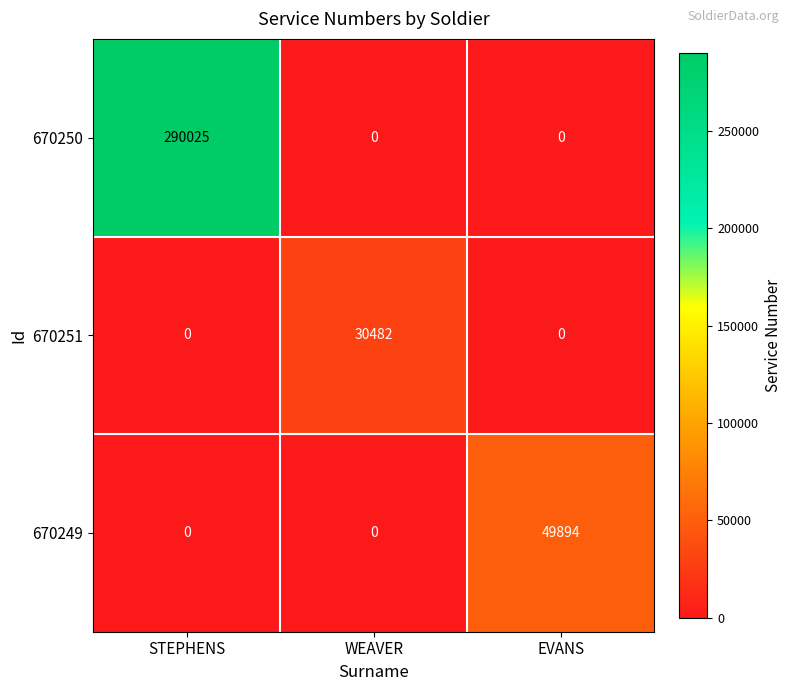

Count the 670249 values in the range 0 to 49894.

3